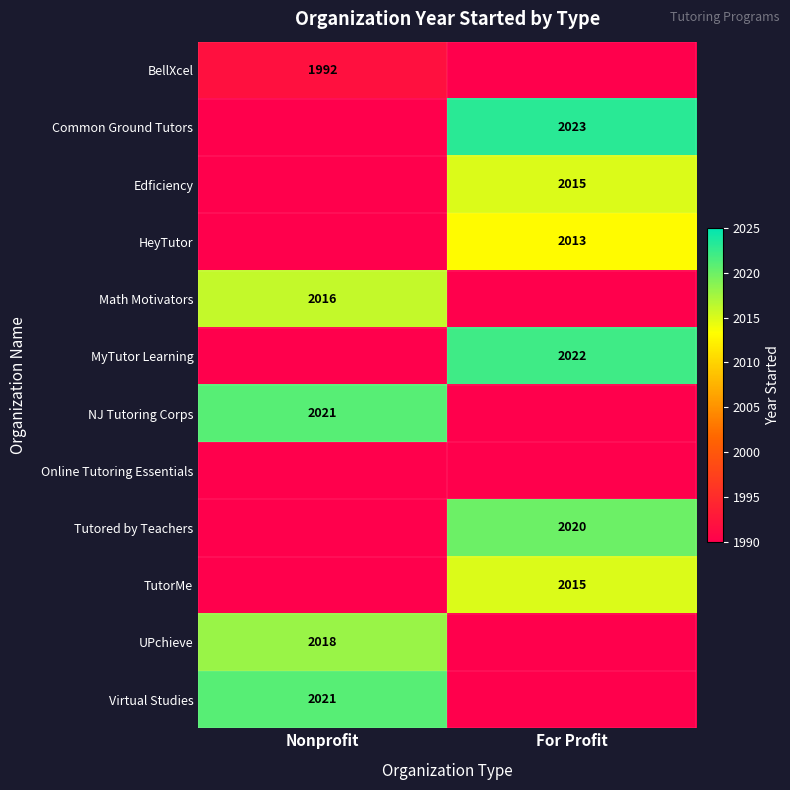

Is the value of BellXcel at Nonprofit greater than the value of Math Motivators at Nonprofit?

No